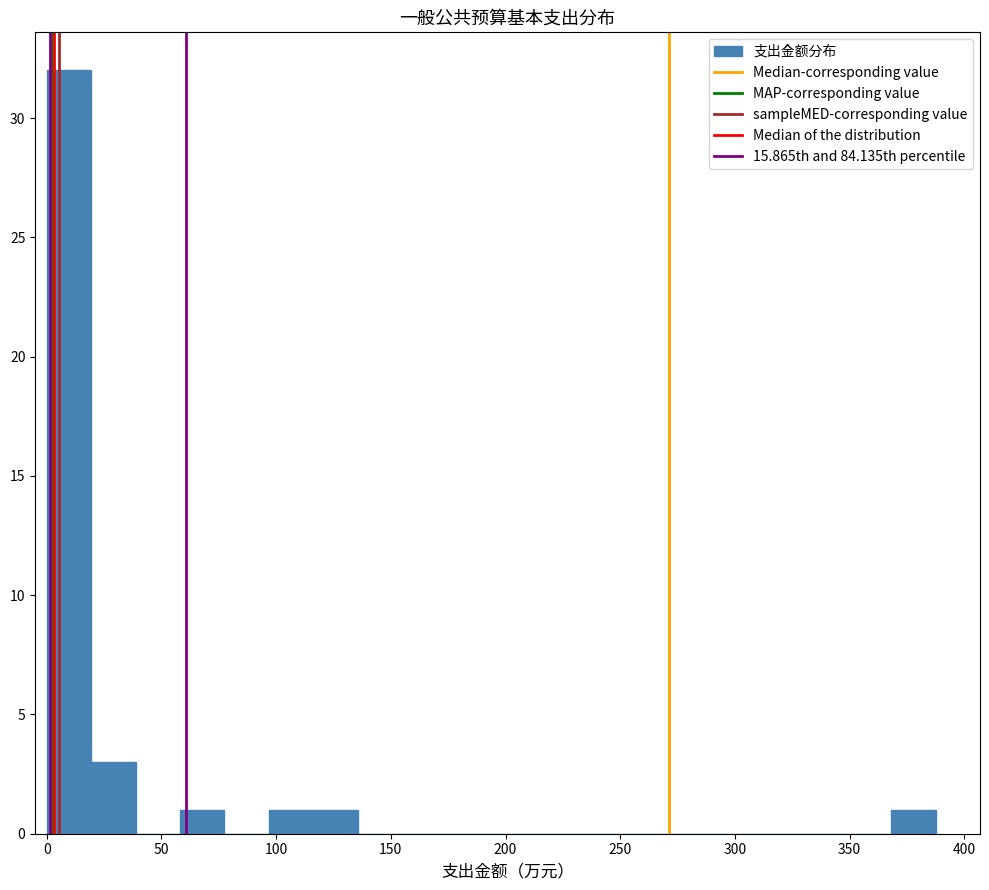

Read against the x-axis, roughly where is the centre of the tallest bar?

10